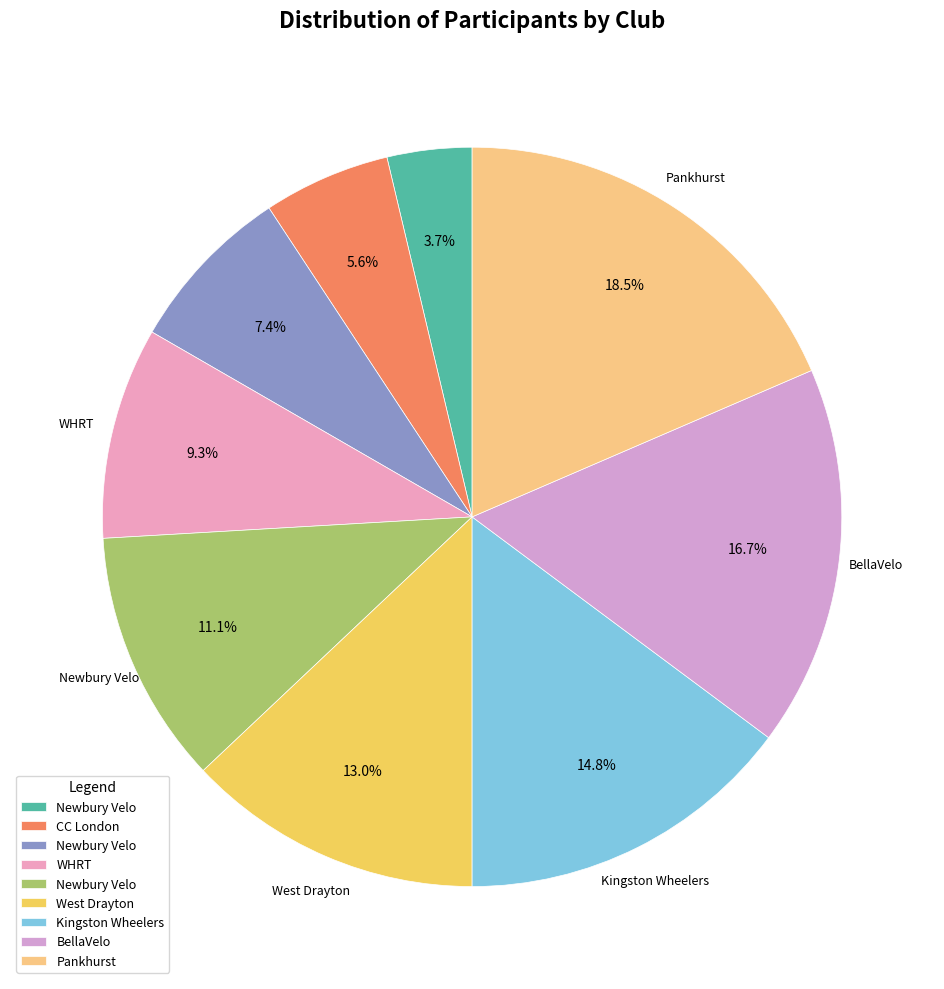

Count the number of slices in the pie.

9